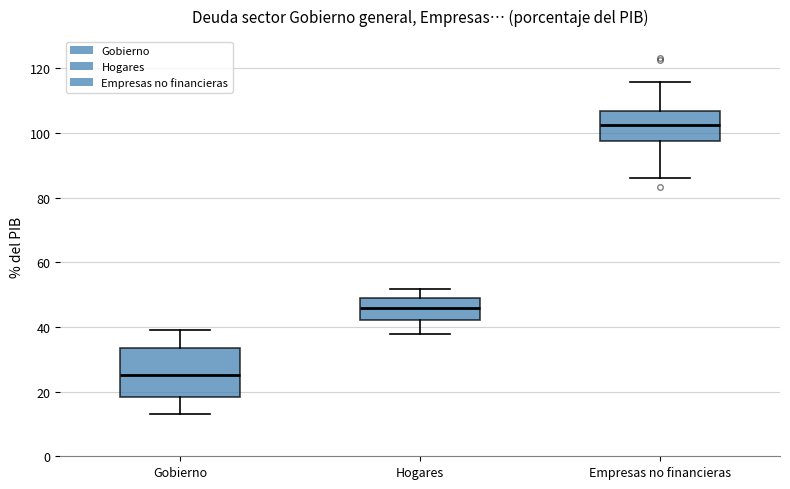

Which box is the tallest, from its lower edge to its upper edge?

Gobierno